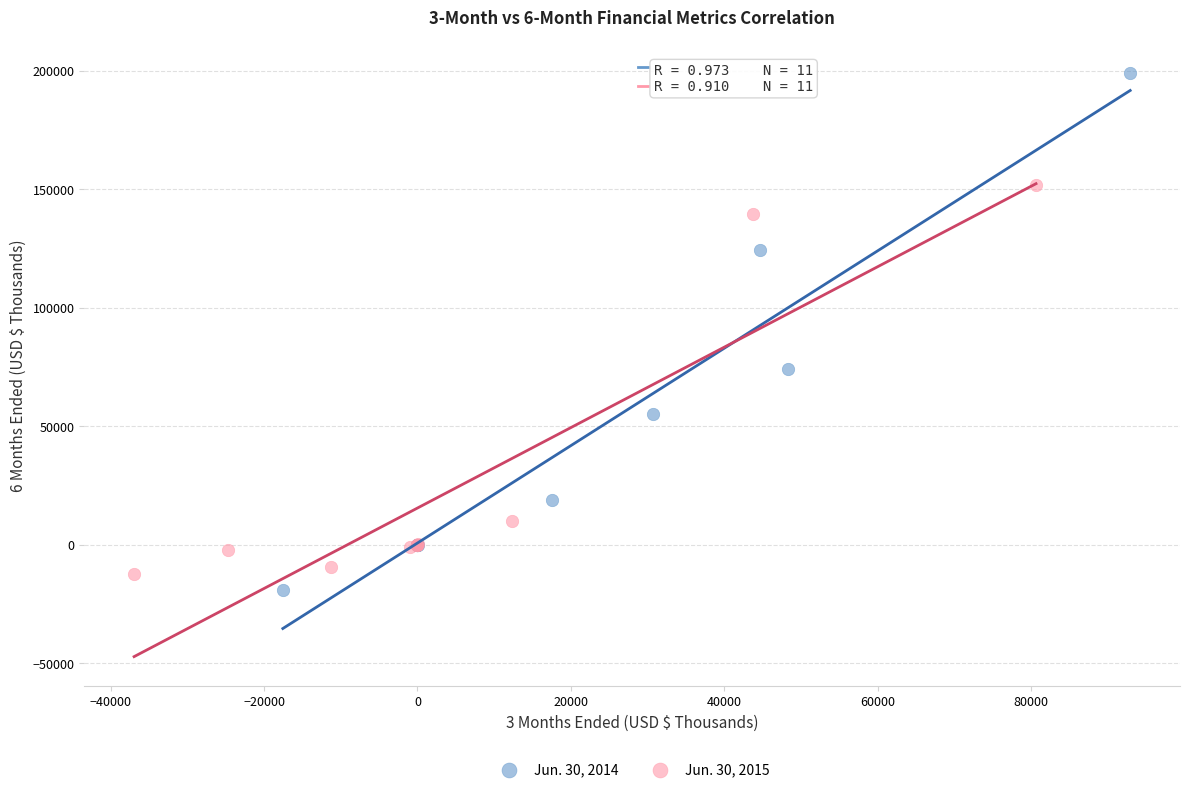

Which series reaches the maximum Y coordinate?

Jun. 30, 2014